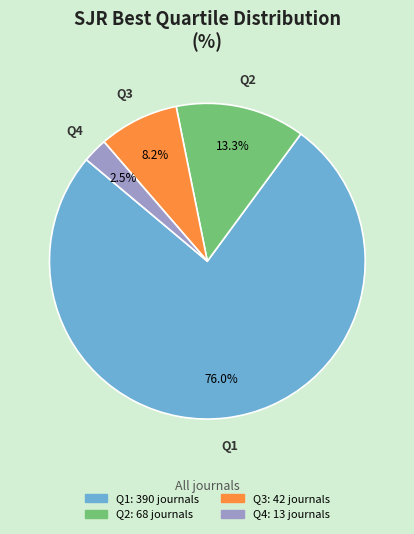

Do Q3 and Q1 together represent more than half of the pie?

Yes